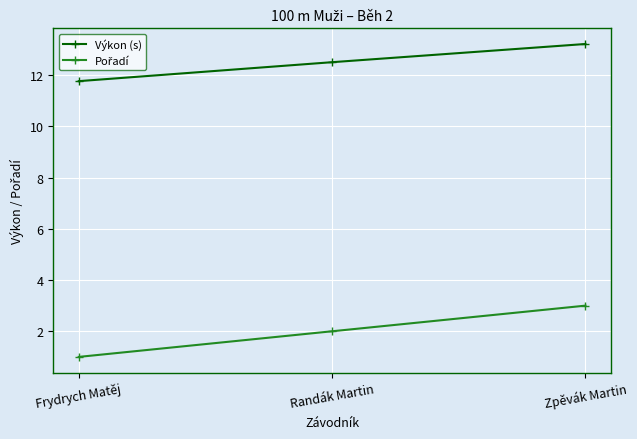

At which category is the sum across all series the highest?

Zpěvák Martin